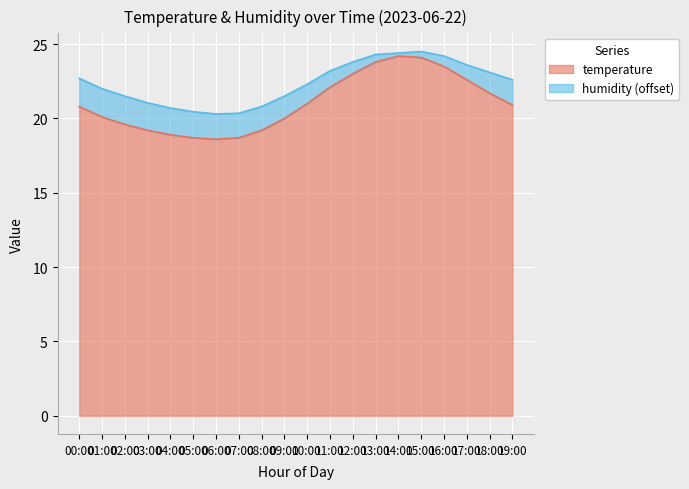

Where does the data first go above 20?

00:00